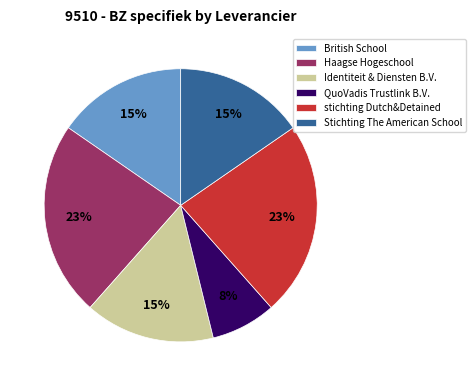

Is there any slice that represents more than half of the pie?

No